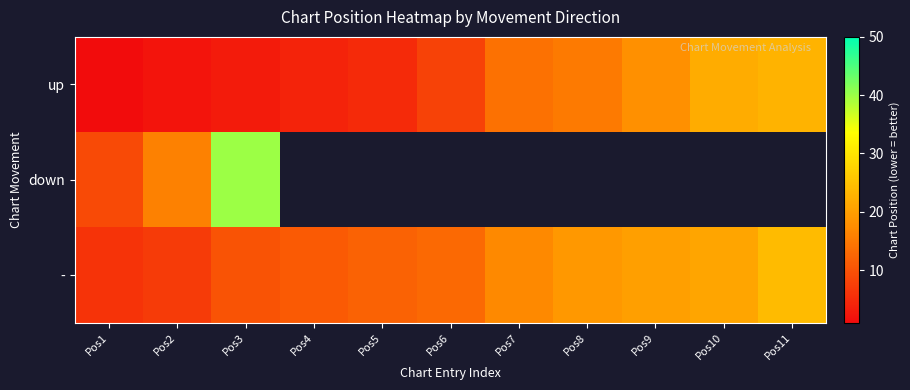

Which series has the widest spread of values?

down